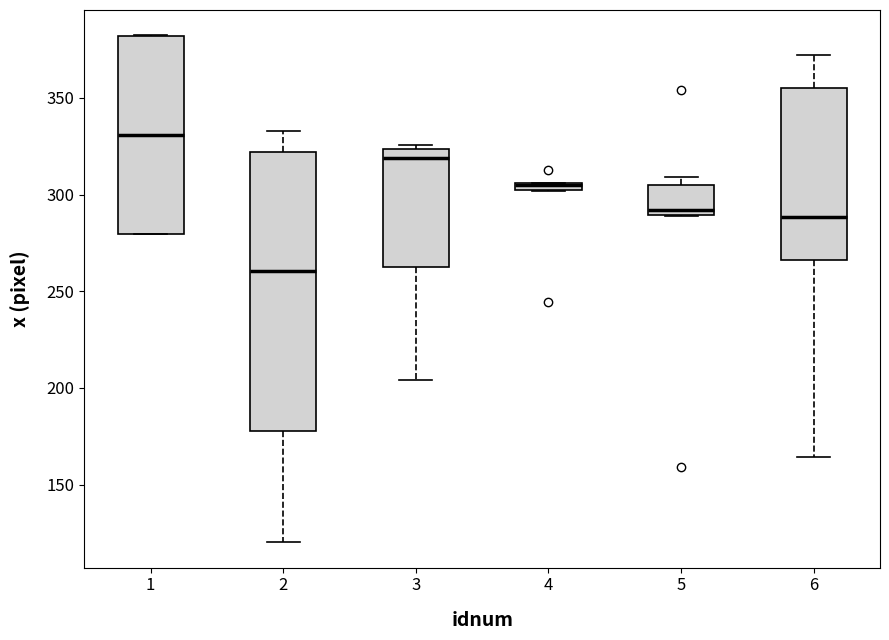

Comparing the boxes themselves (not the whiskers), which one is the tallest?

2